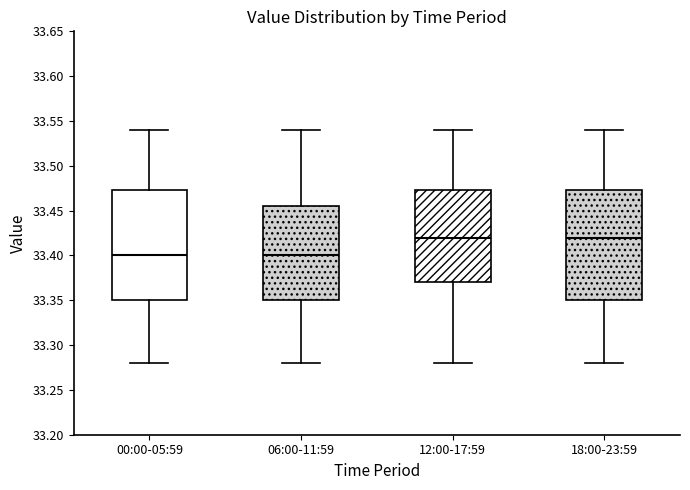

Reading left to right, read every box against the y-axis: the position of its median line, the range the box covers, and the ends of its whiskers. The values are not printed on the chart, so give them approximately, as read against the axis.

00:00-05:59: median 33.400, box 33.350 to 33.475, whiskers 33.280 to 33.540
06:00-11:59: median 33.400, box 33.350 to 33.455, whiskers 33.280 to 33.540
12:00-17:59: median 33.420, box 33.370 to 33.475, whiskers 33.280 to 33.540
18:00-23:59: median 33.420, box 33.350 to 33.475, whiskers 33.280 to 33.540